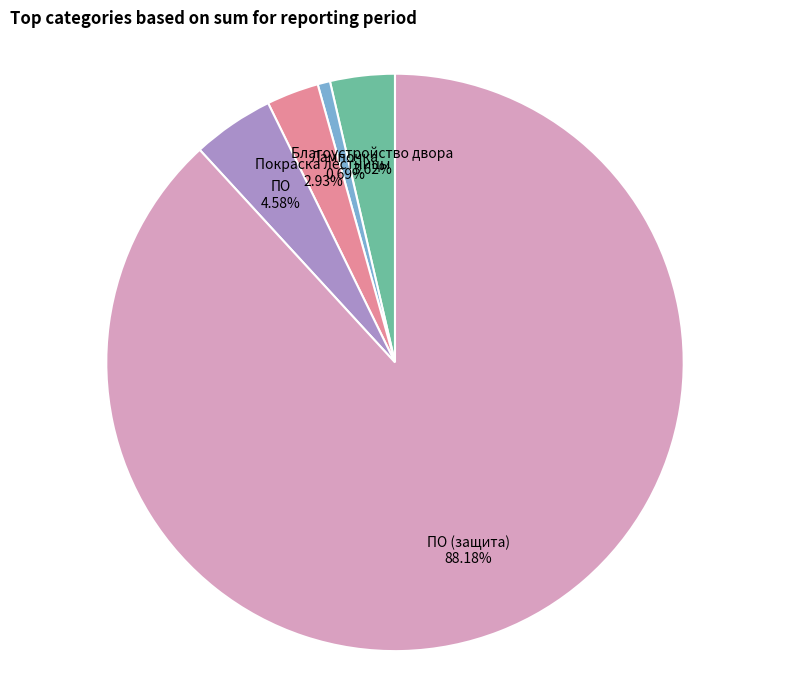

Does ПО (защита) account for over 50% of the chart?

Yes